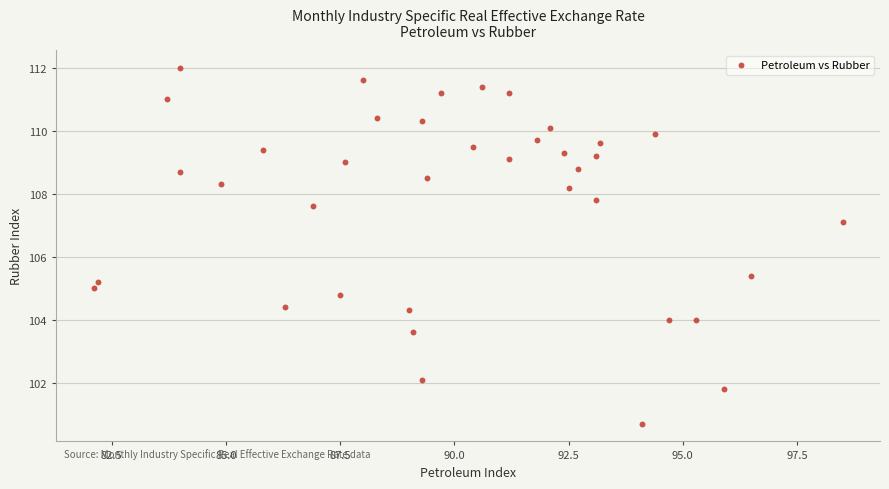

What Y value in the scatter plot is closest to 106?

105.4